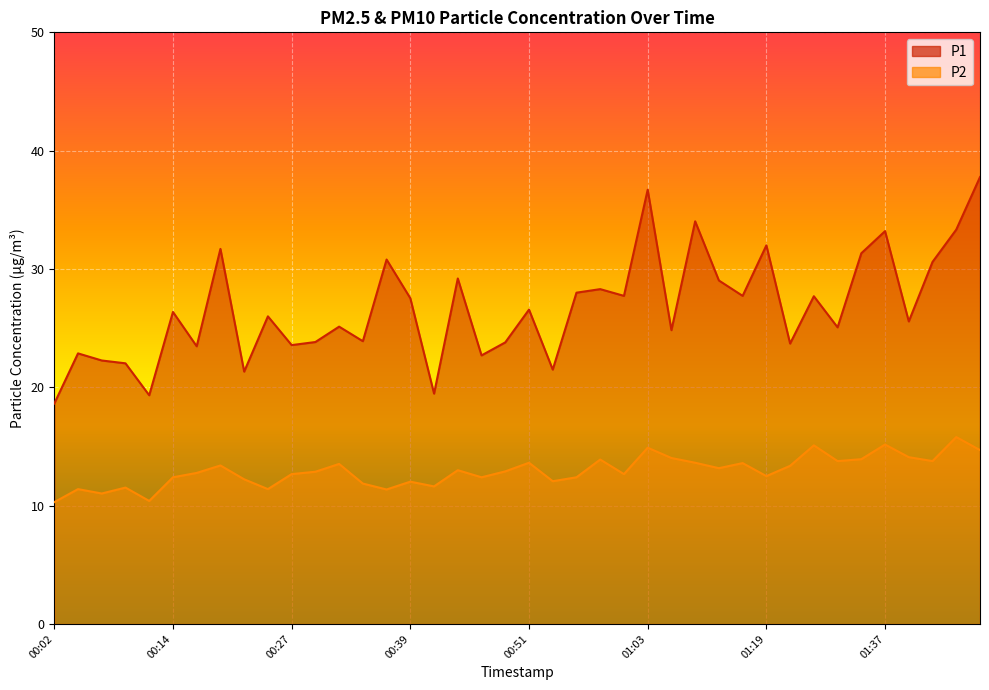

Is the value of P2 at 00:20 greater than the value of P1 at 00:02?

No